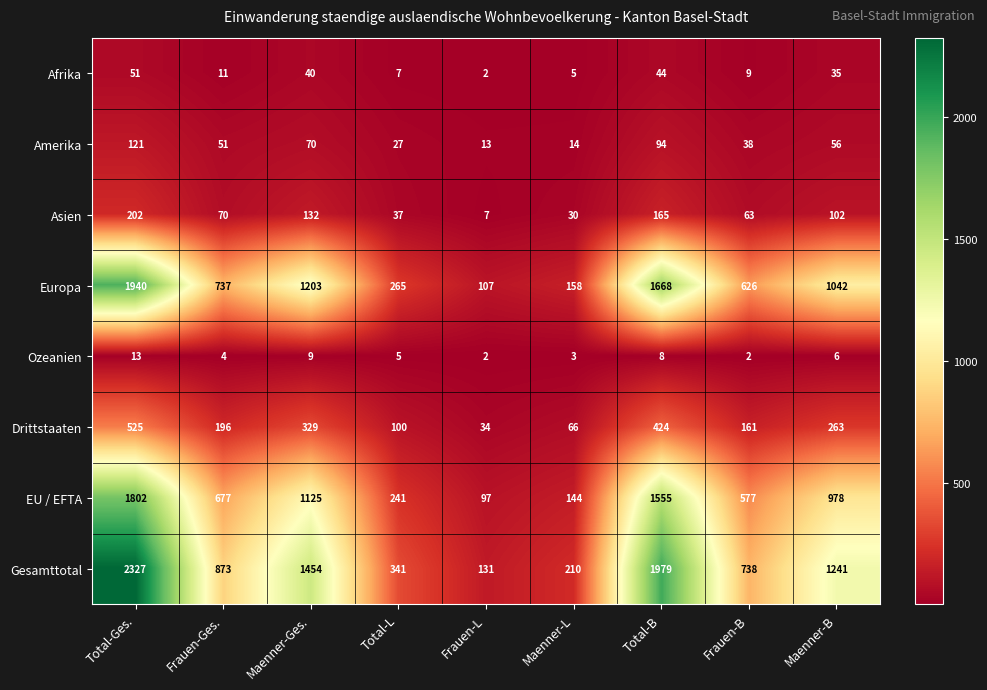

How many values in the EU / EFTA series are below 677?

4